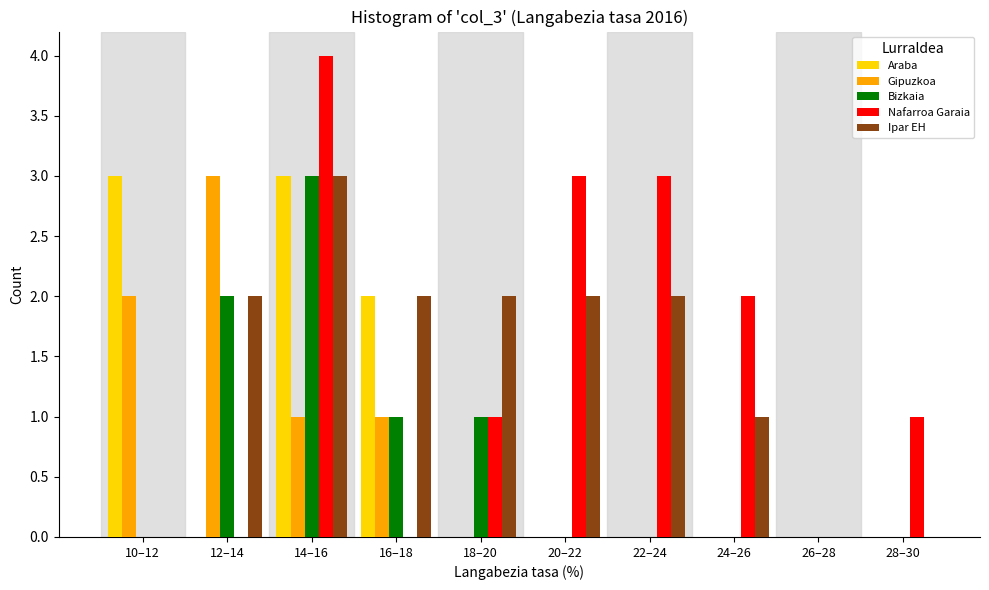

What is the sum of all Araba values?

8